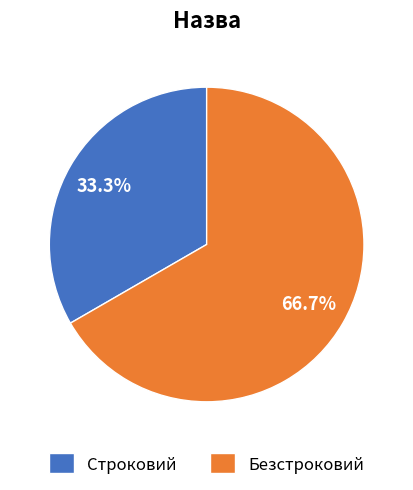

To the nearest percent, what is the combined percentage of Безстроковий and Строковий?

100%